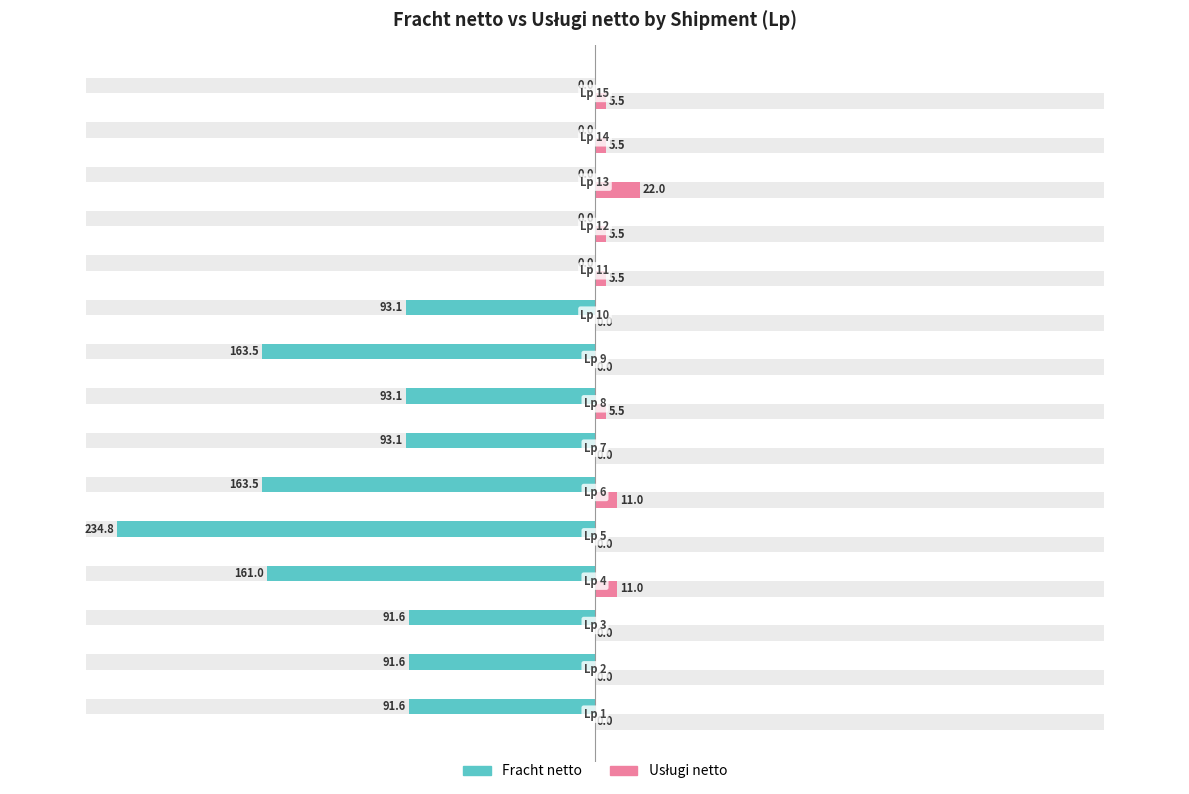

What is the lowest value of the Fracht netto series?

-234.8